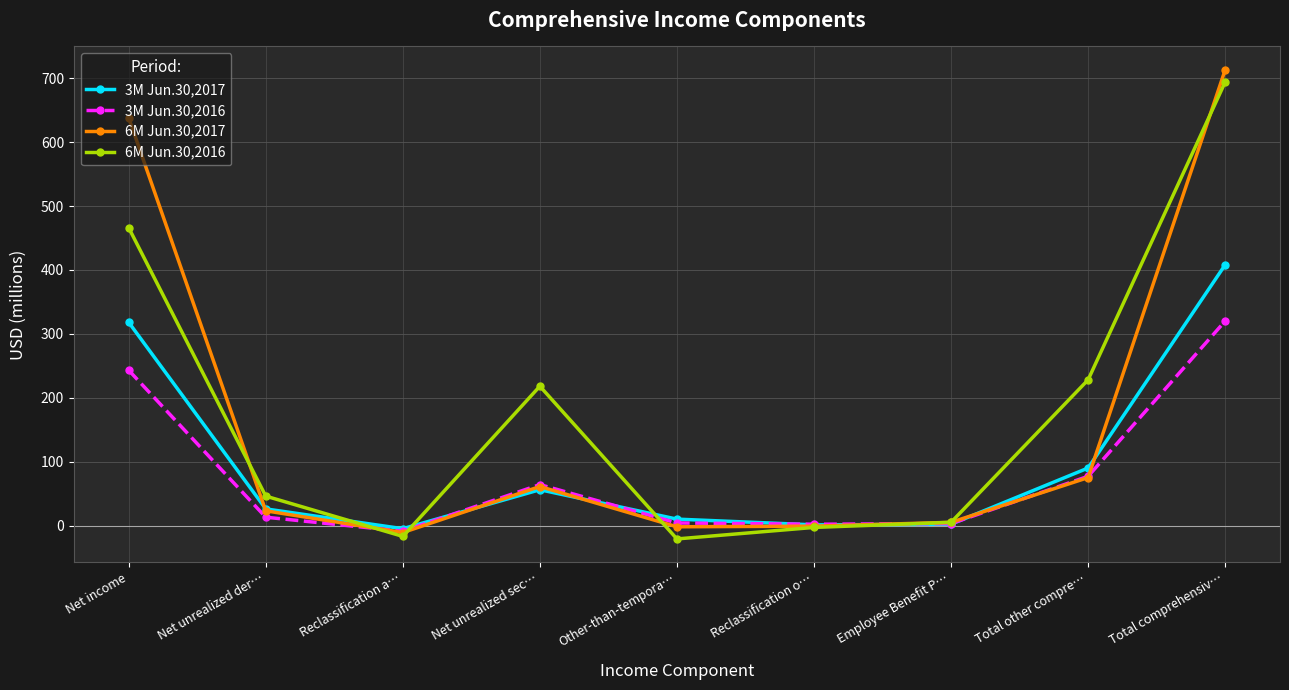

What is the maximum value for 6M Jun.30,2017?

713